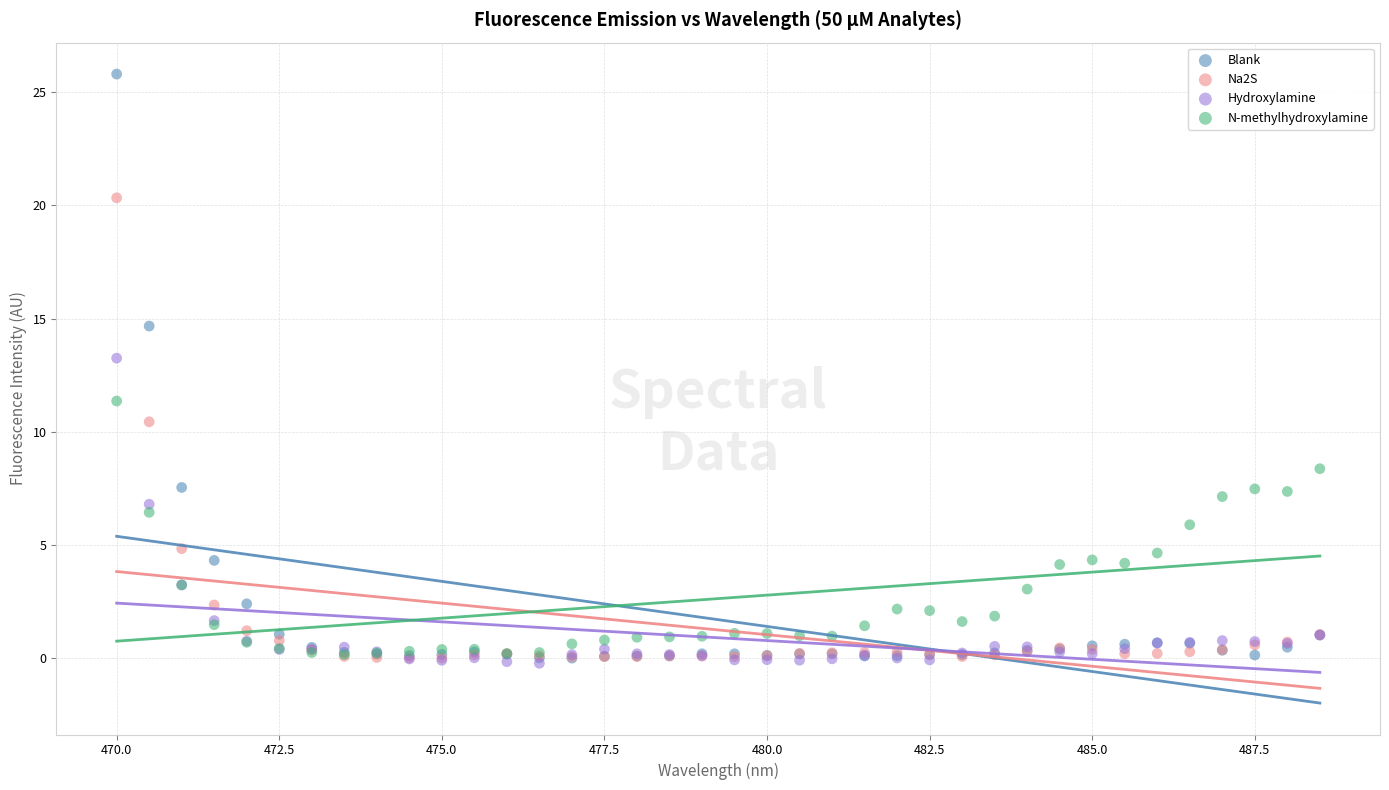

In the Blank series, what Y value is closest to 12?

14.7